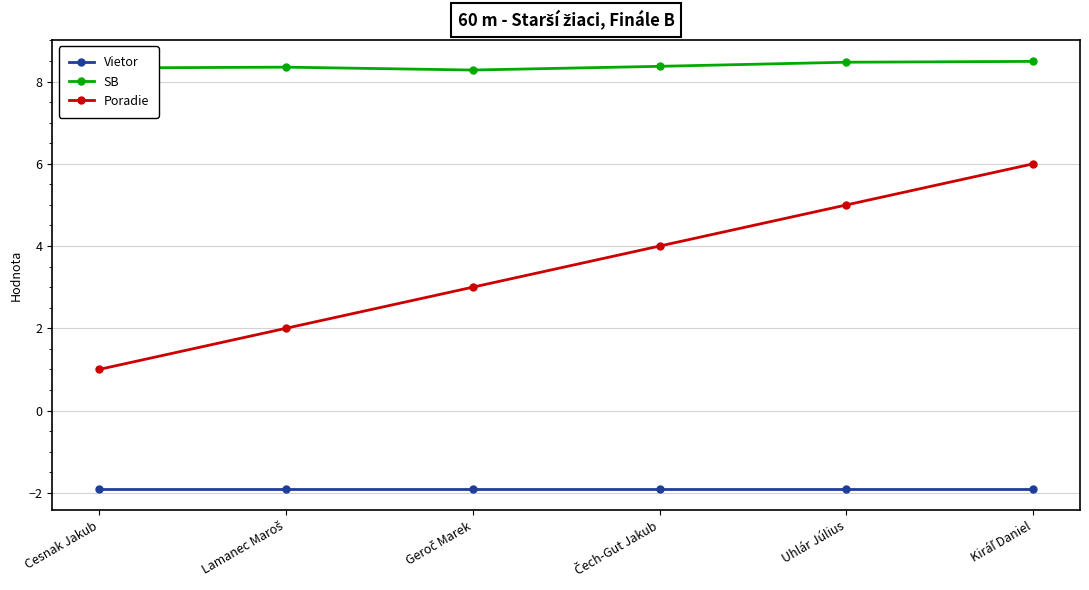

Which series has the largest range (max minus min)?

Poradie